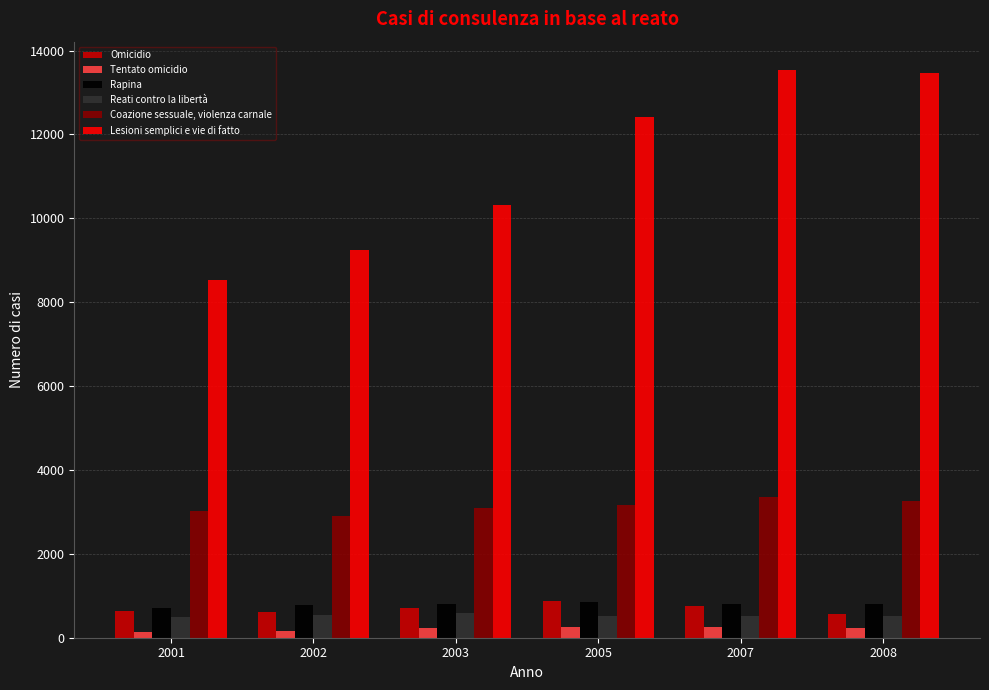

What is the difference between the maximum and minimum values in the Omicidio series?

299